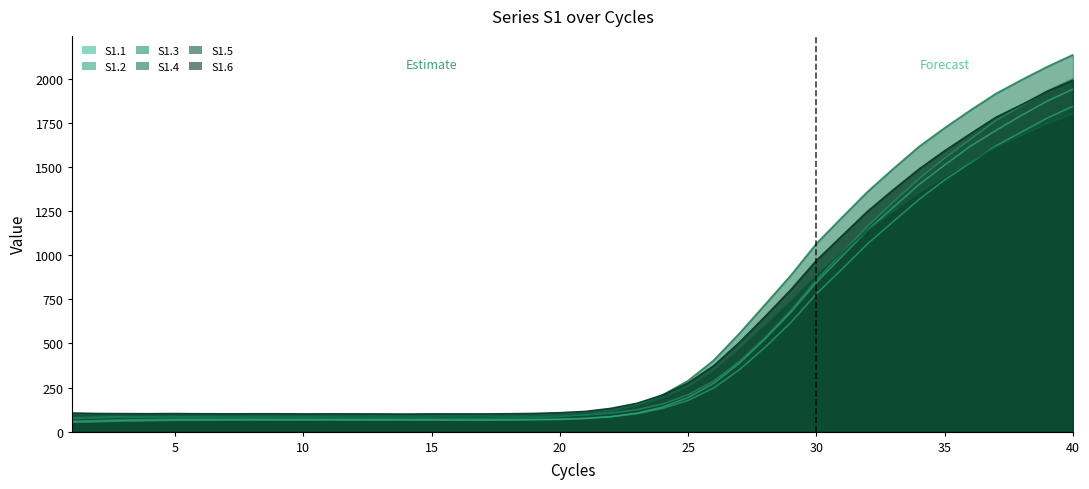

How many times do S1.6 and S1.4 cross each other?

1